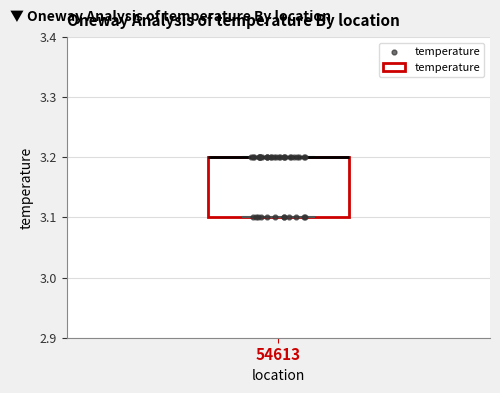

Read this box plot against the y-axis: the position of the median line, the range covered by the box, and the ends of both whiskers. The values are not printed on the chart, so give them approximately, as read against the axis.

median 3.2 (drawn on the box's upper edge), box 3.1 to 3.2, whiskers 3.1 to 3.2